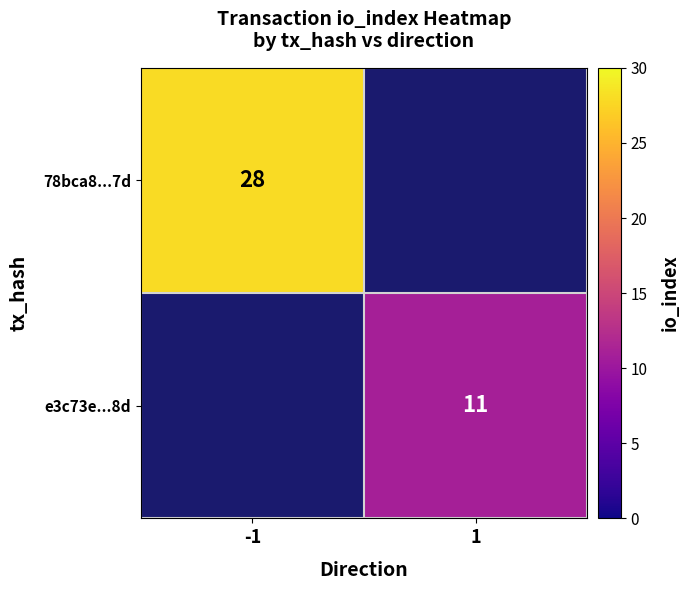

Is the value of 78bca8...7d at -1 greater than the value of e3c73e...8d at 1?

Yes